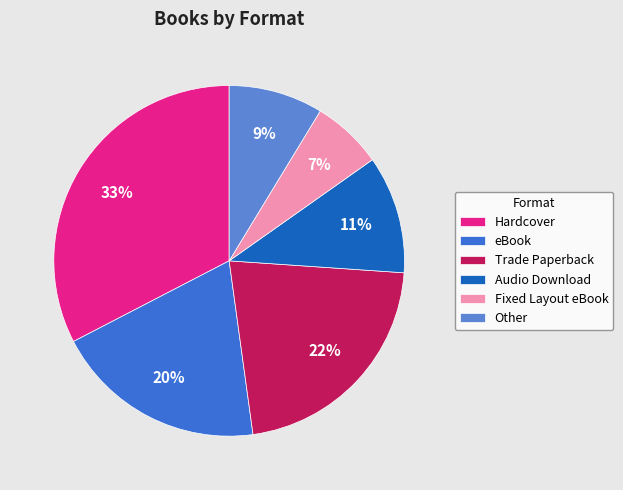

Between Hardcover and Other, which is larger?

Hardcover